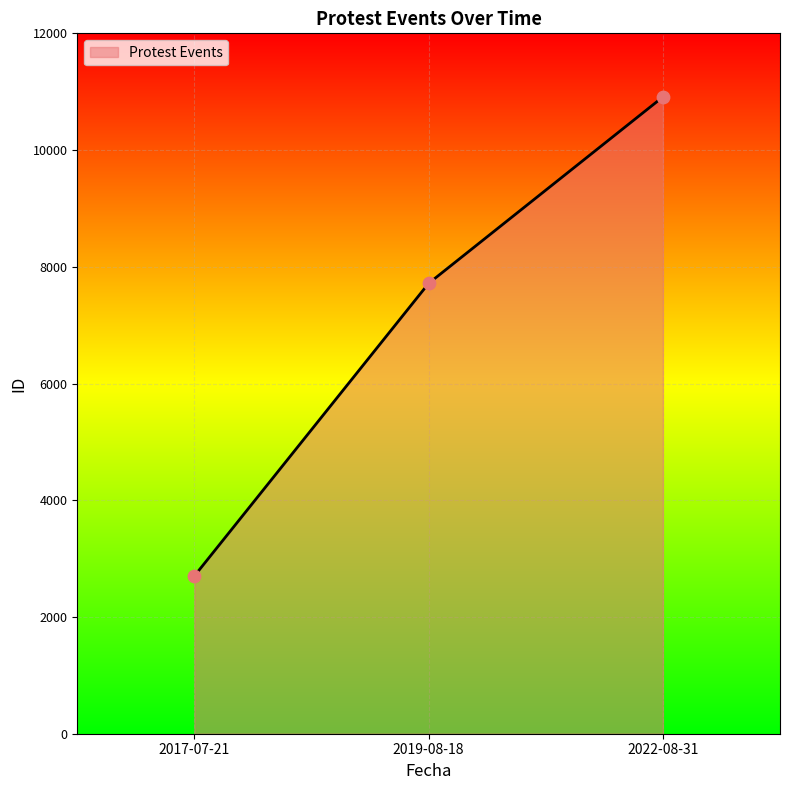

What is the ratio of the value at 2022-08-31 to the value at 2017-07-21?

4.0